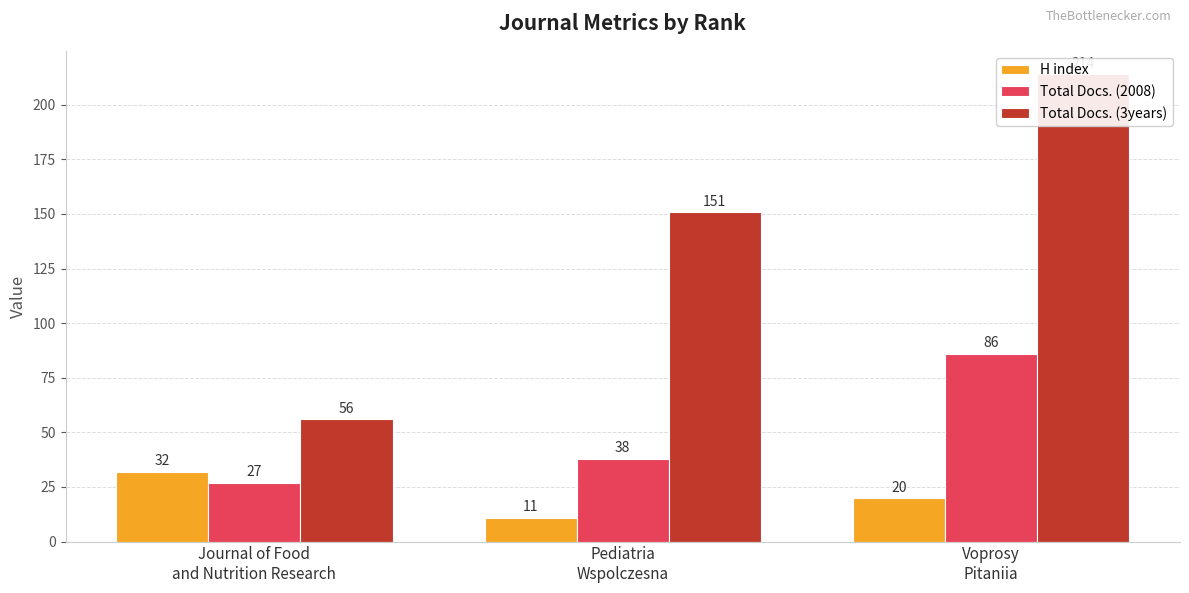

What is the maximum value shown in the chart?

214